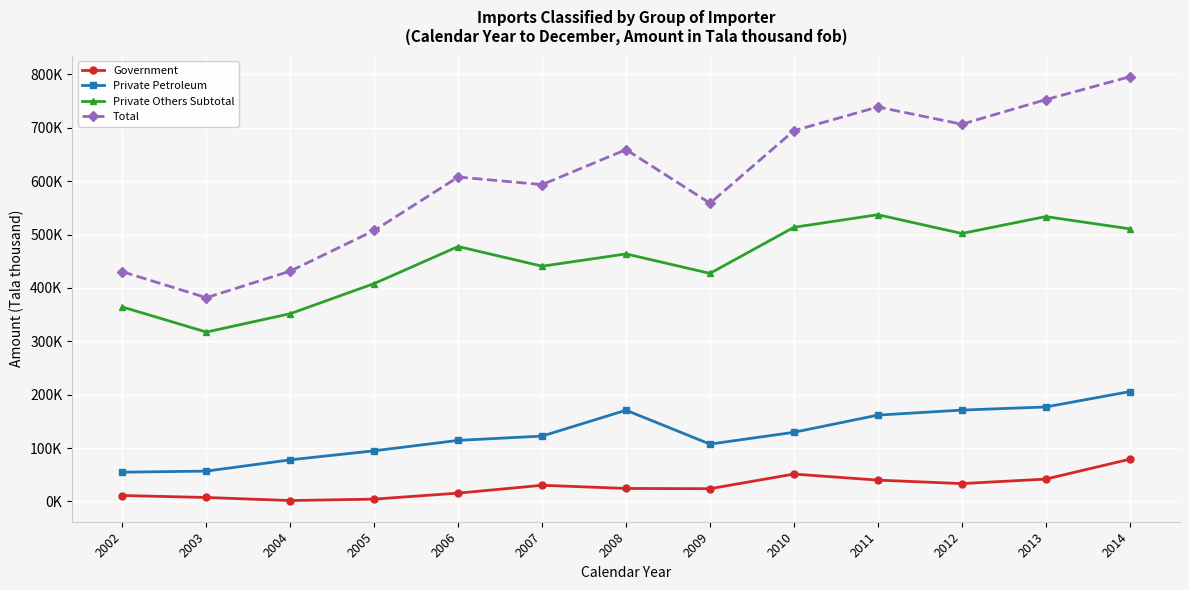

Reading left to right, extract all data points from this chart.

Government: 11187.0	7472.0	1767.0	4425.0	15665.0	30353.0	24423.0	23958.5	51359.0	40029.0	33518.1	41932.5	79094.5
Private Petroleum: 54873.0	56897.0	78017.0	94988.0	114483.0	122511.0	170984.0	107492.8	129618.0	161781.0	171209.1	177063.6	205794.2
Private Others Subtotal: 364313.0	317385.0	351844.0	408297.0	477661.0	440775.0	463774.0	427327.3	513625.0	537238.0	502066.3	533721.1	510770.6
Total: 430375.0	381754.0	431628.0	507710.0	607809.0	593639.0	659181.0	558778.6	694602.0	739048.0	706793.6	752717.3	795659.3